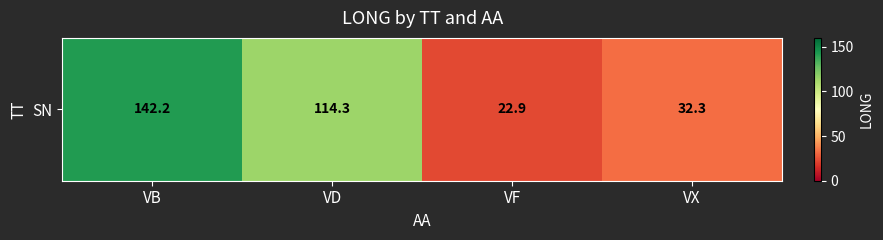

What is the change in value from VB to VX?

-109.9